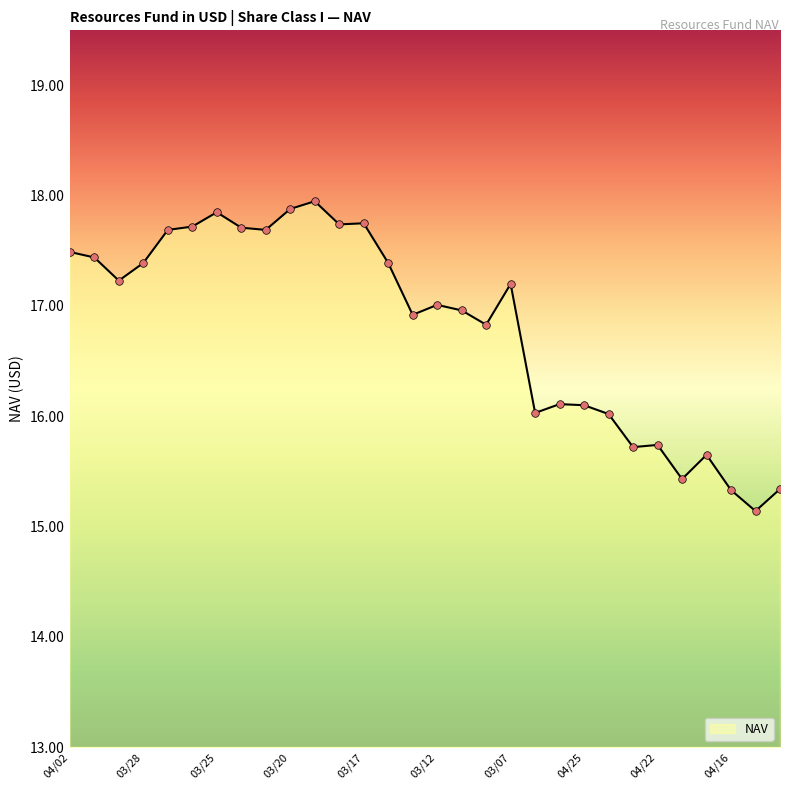

What is the minimum value shown in the chart?

15.1